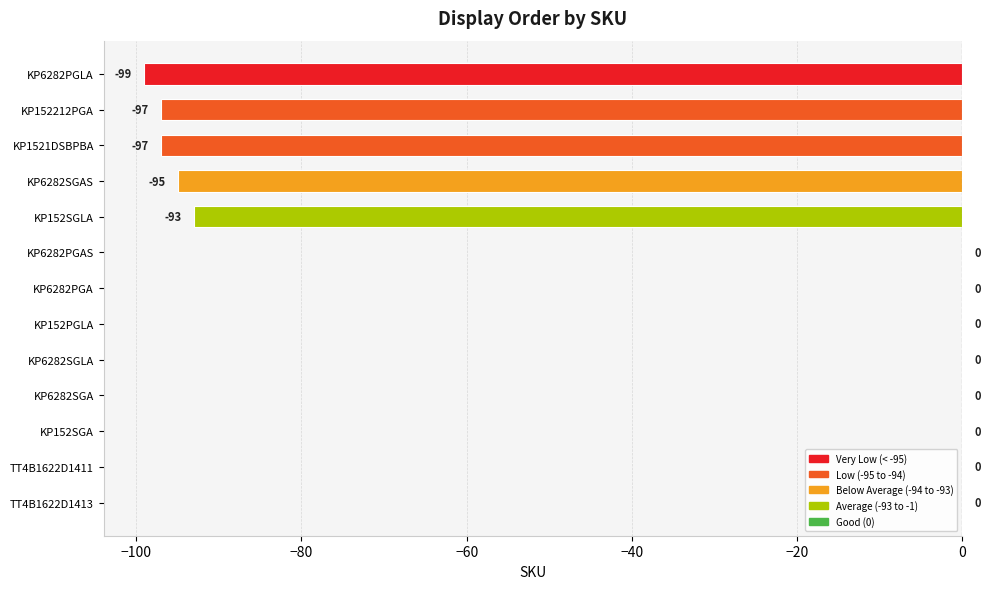

Reading top to bottom, what are all the values shown in this chart?

KP6282PGLA=-99	KP152212PGA=-97	KP1521DSBPBA=-97	KP6282SGAS=-95	KP152SGLA=-93	KP6282PGAS=0	KP6282PGA=0	KP152PGLA=0	KP6282SGLA=0	KP6282SGA=0	KP152SGA=0	TT4B1622D1411=0	TT4B1622D1413=0